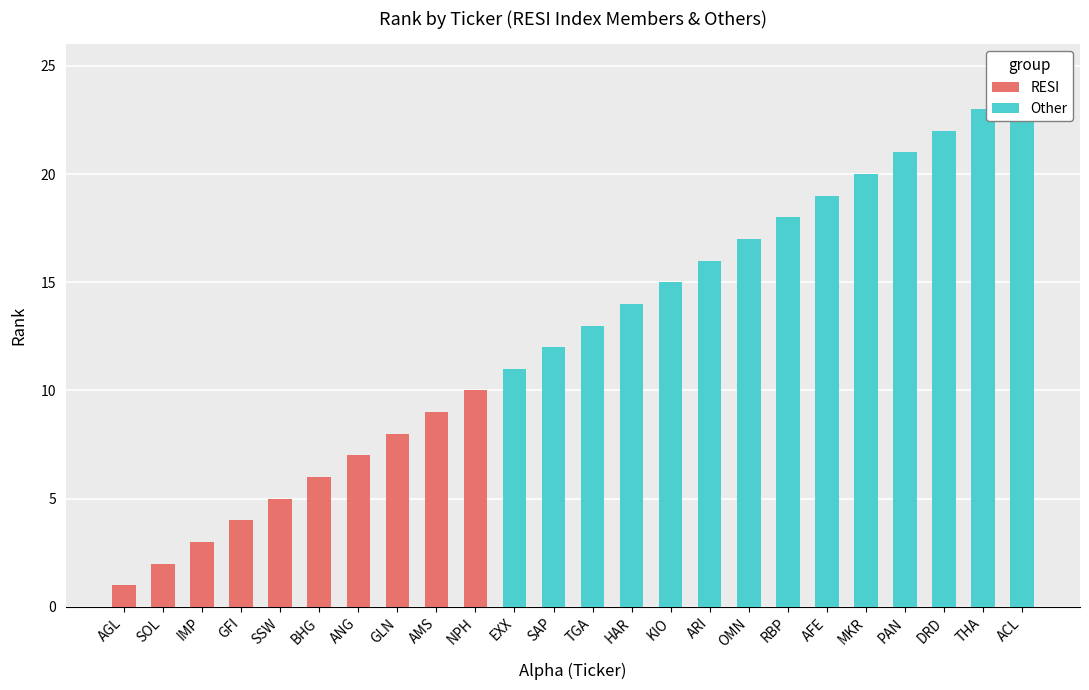

How many data points are above 13?

11